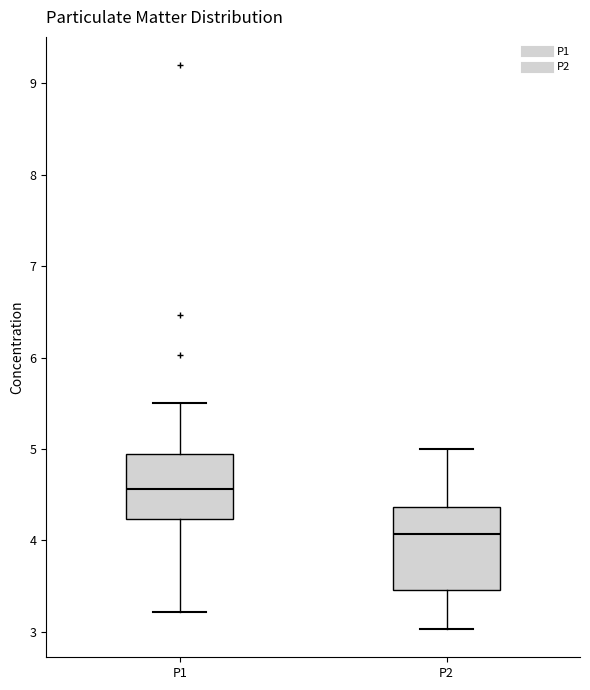

Reading left to right, read every box against the y-axis: the position of its median line, the range the box covers, and the ends of its whiskers. The values are not printed on the chart, so give them approximately, as read against the axis.

P1: median 4.6, box 4.2 to 4.9, whiskers 3.2 to 5.5
P2: median 4.1, box 3.5 to 4.4, whiskers 3.0 to 5.0